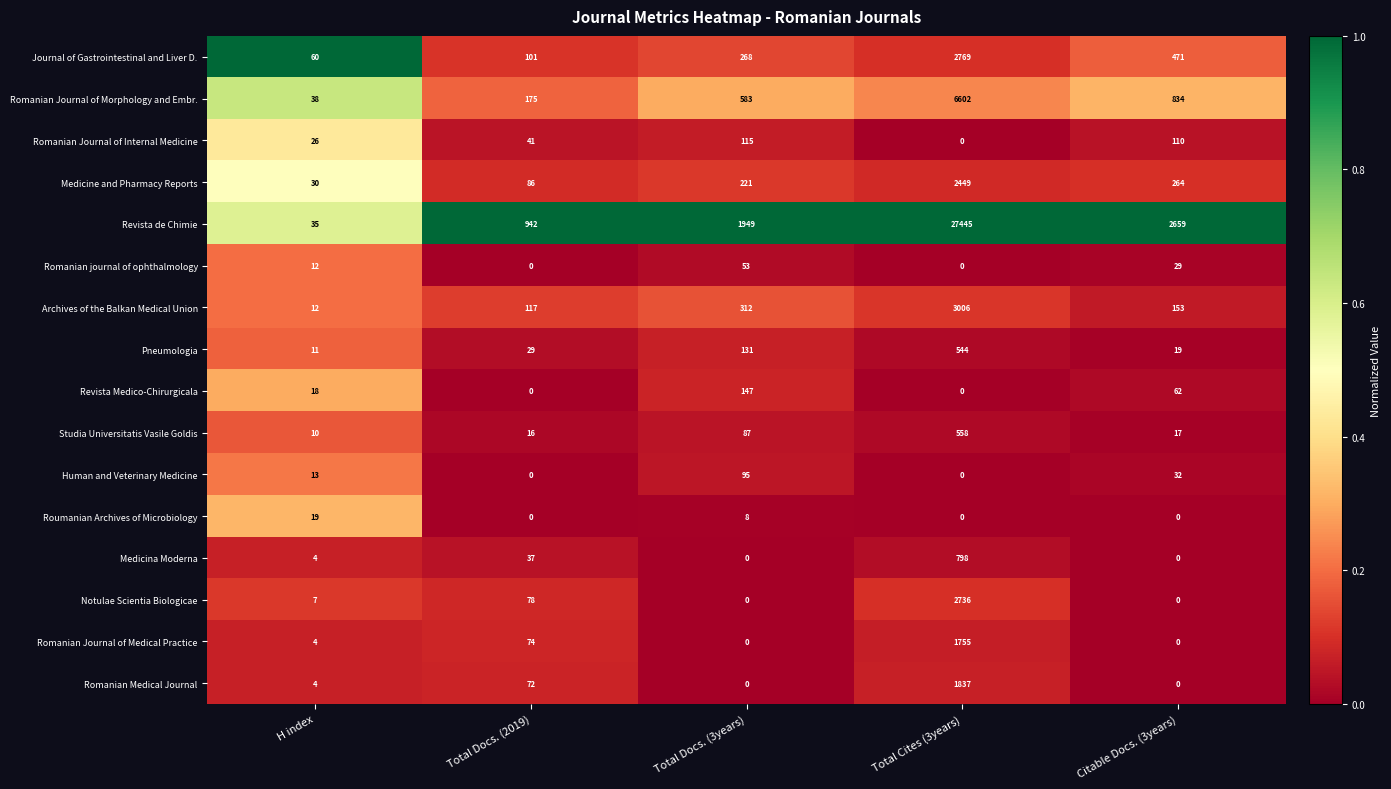

Read the Romanian journal of ophthalmology value at Citable Docs. (3years), to the nearest 10.

30